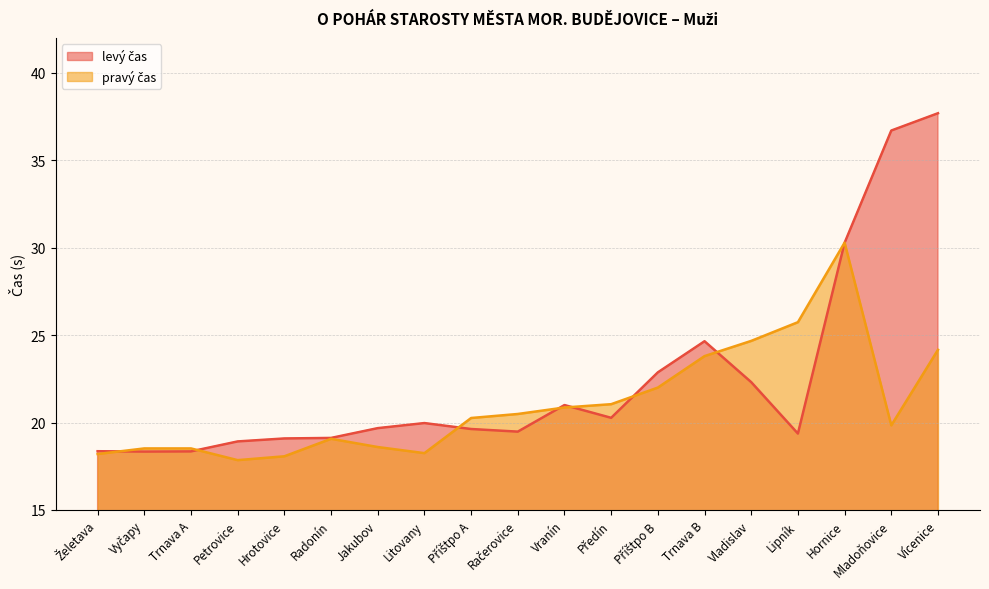

What position from the right is Mladoňovice?

2